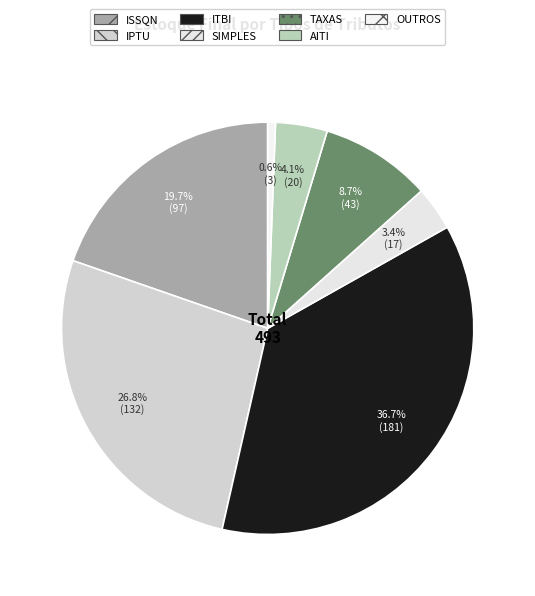

The OUTROS slice represents 11% of the pie. True or false?

False